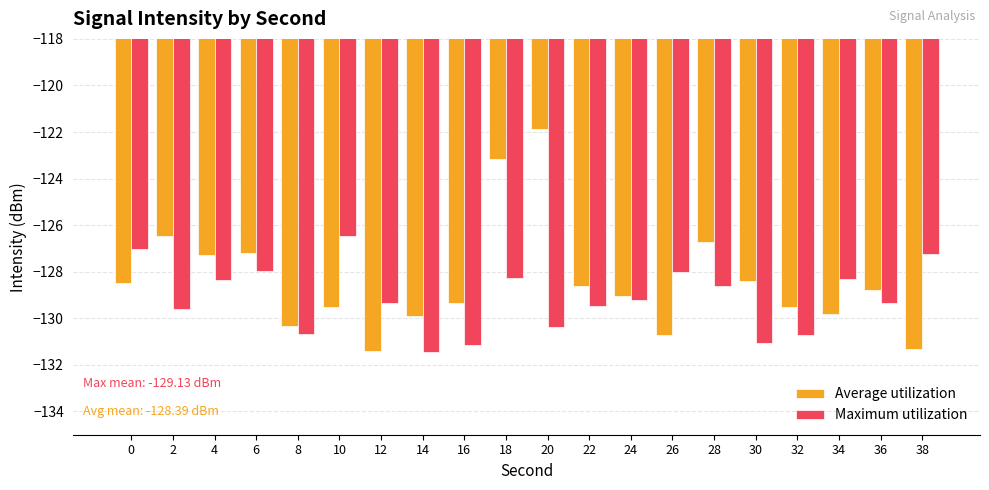

Is the value of Average utilization at 30 greater than the value of Maximum utilization at 12?

Yes